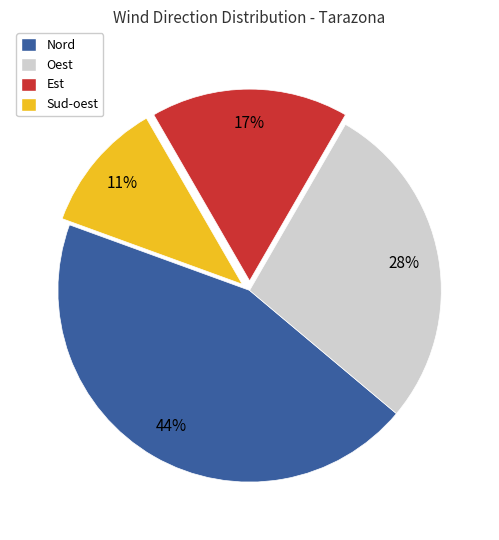

To the nearest percent, what portion does Oest represent?

28%